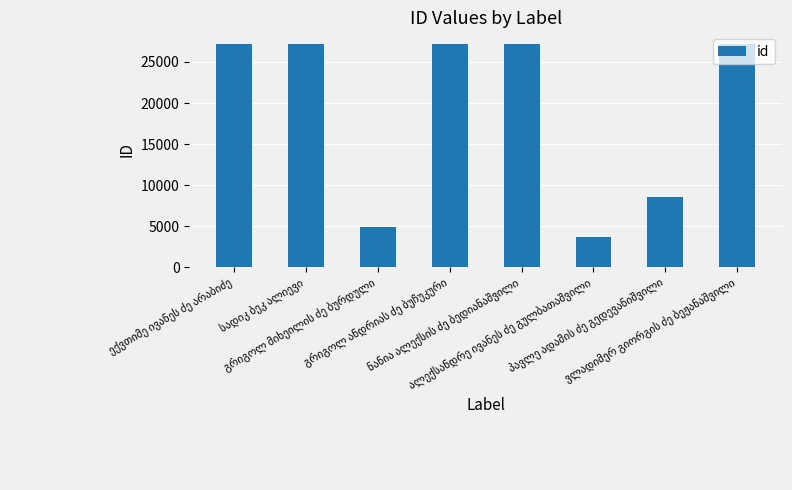

What is the value of the 3rd bar from the left?

4836